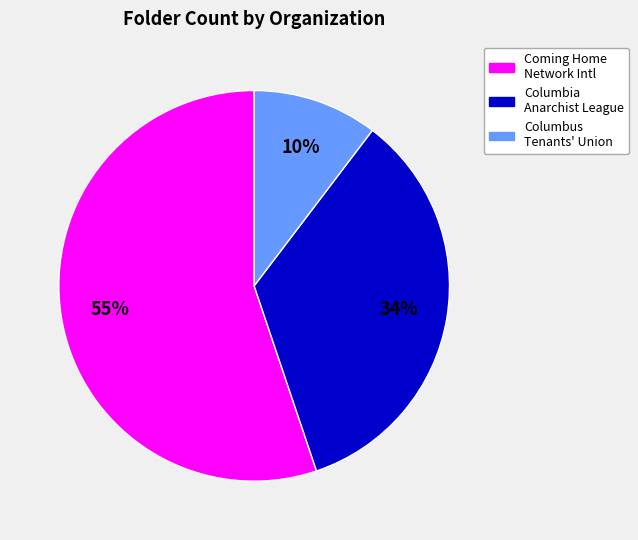

Is there a majority slice in this chart?

Yes